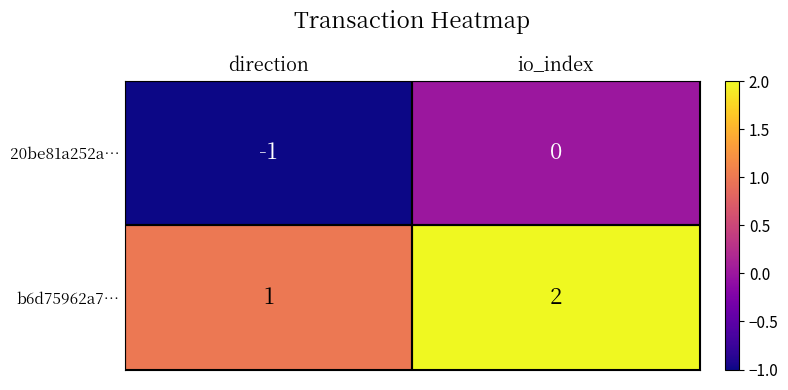

At which category does the chart reach its peak across all series?

io_index